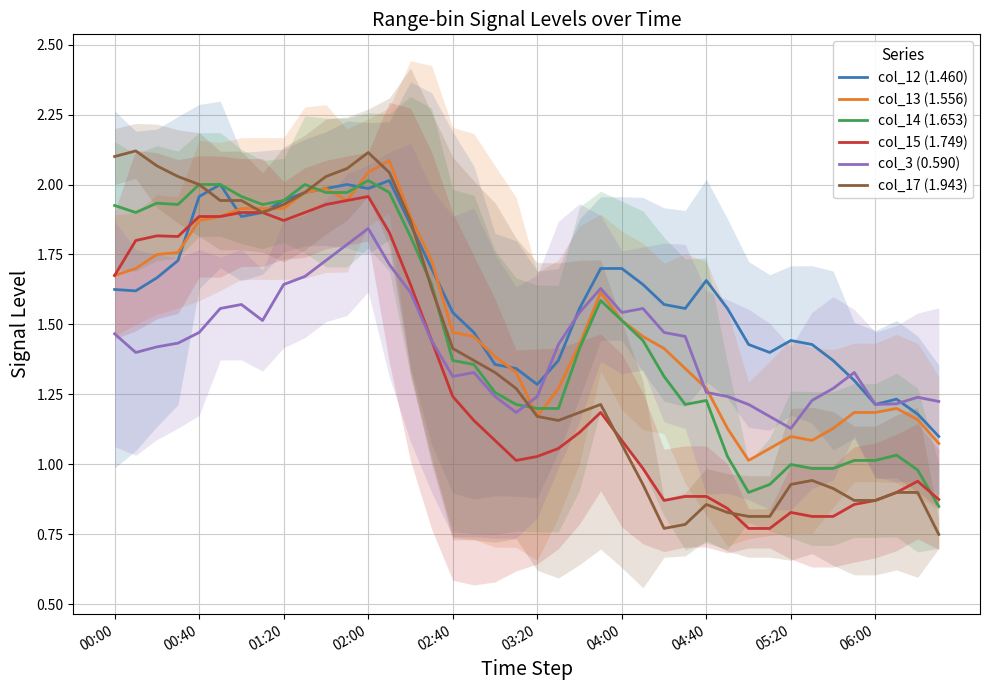

At which label does col_3 (0.590) reach its minimum?

05:20